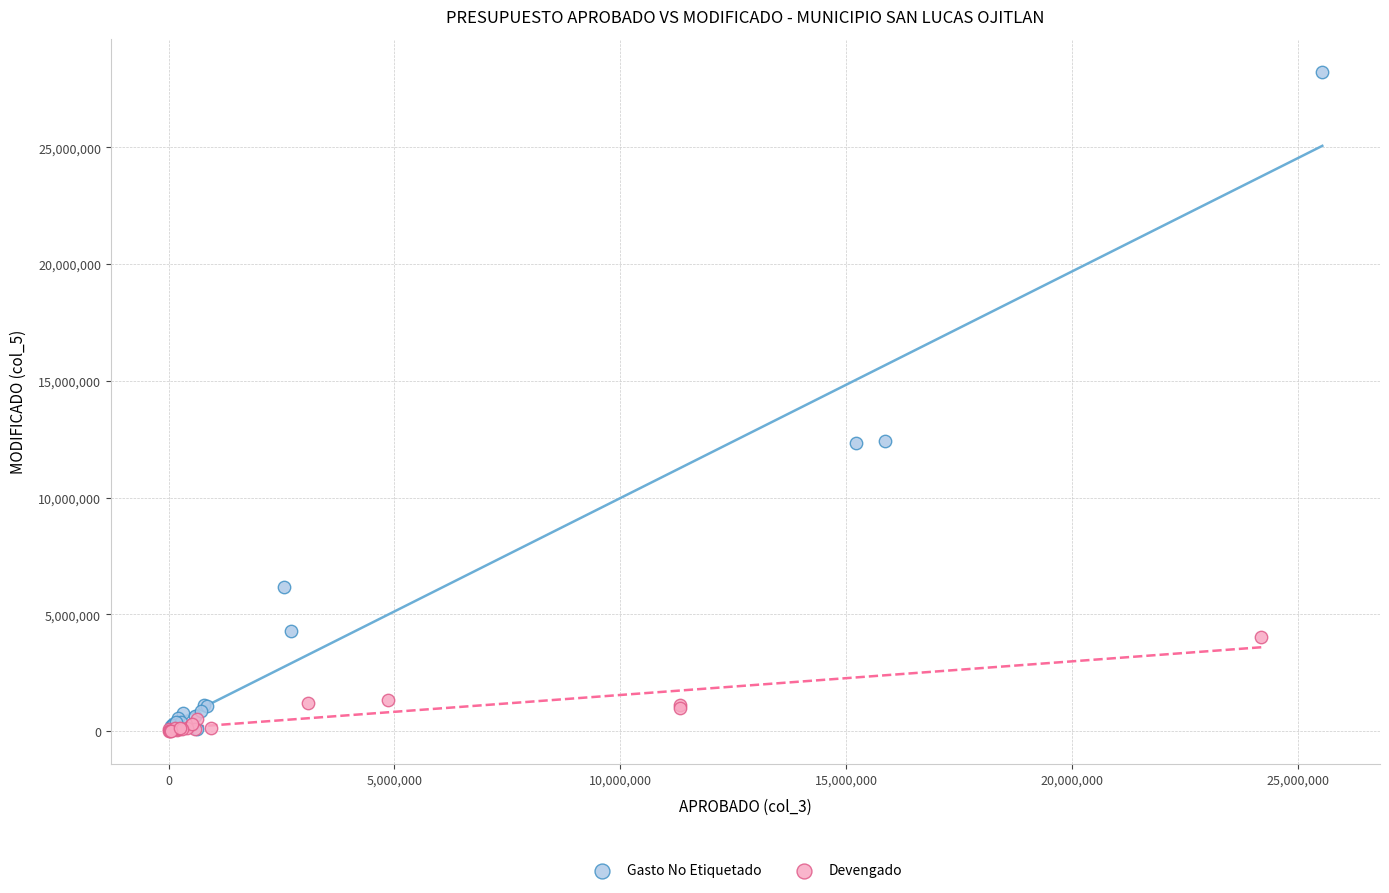

Which series has the largest Y range (max minus min)?

Gasto No Etiquetado